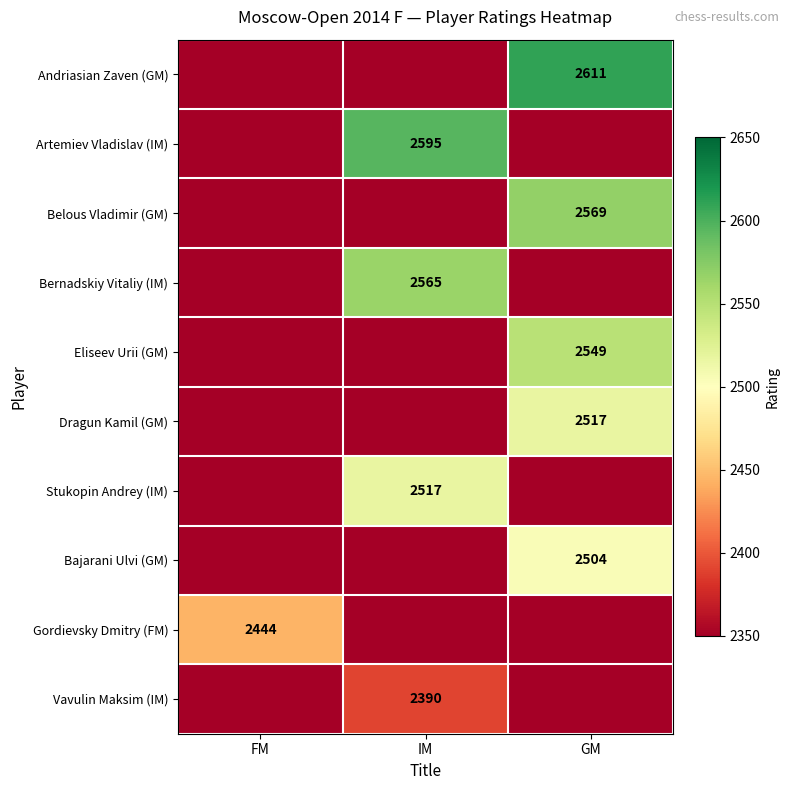

Is it true that Belous Vladimir (GM) equals 2569 at GM?

True